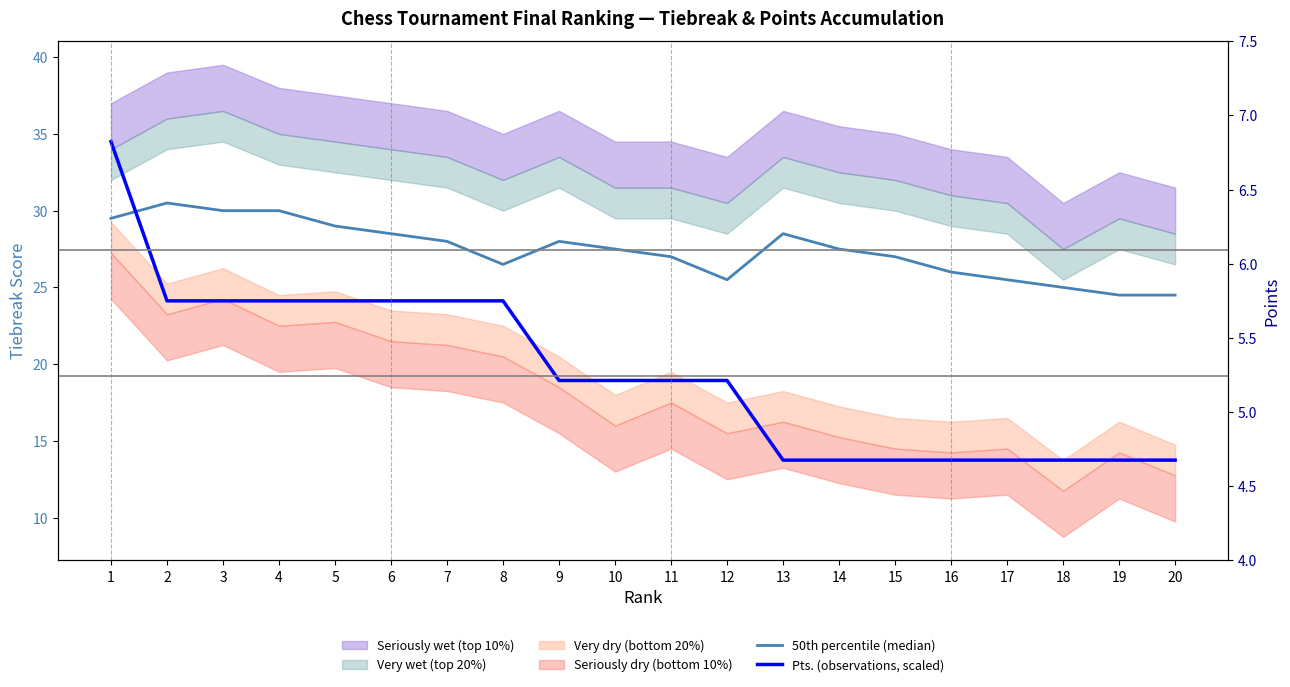

What is the lowest value of the Pts. (observations, scaled) series?

13.8